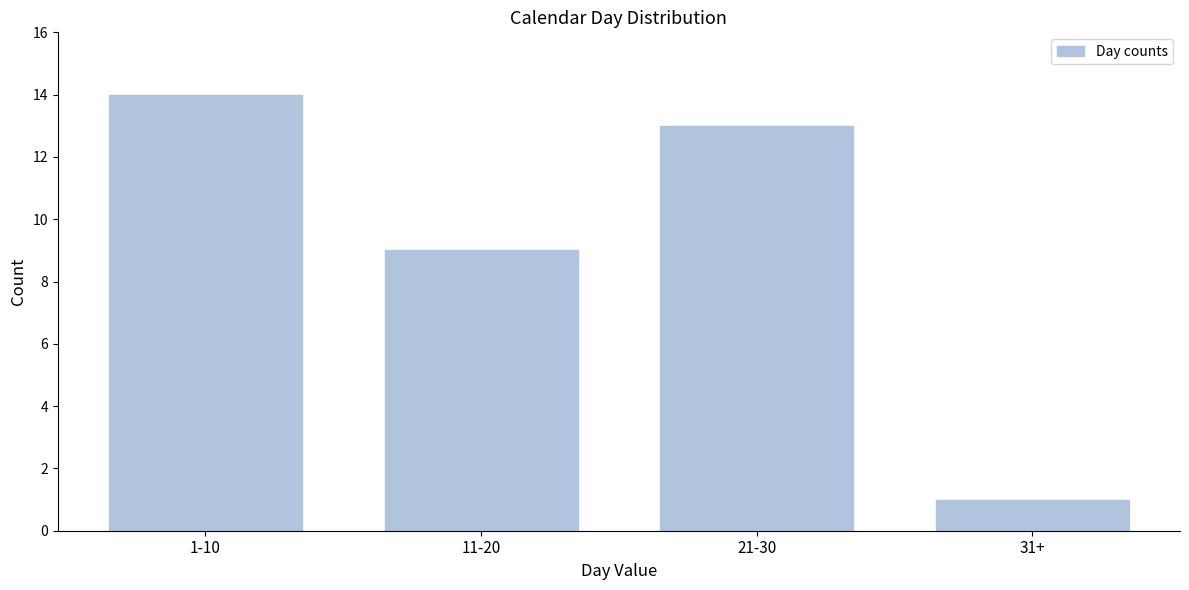

Reading left to right, list all the values displayed in this chart.

1-10=14	11-20=9	21-30=13	31+=1